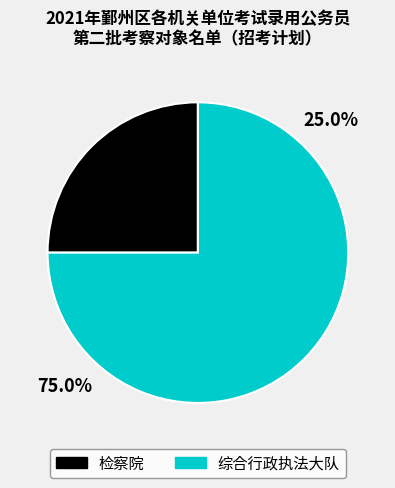

Rank the categories by value from highest to lowest.

综合行政执法大队, 检察院